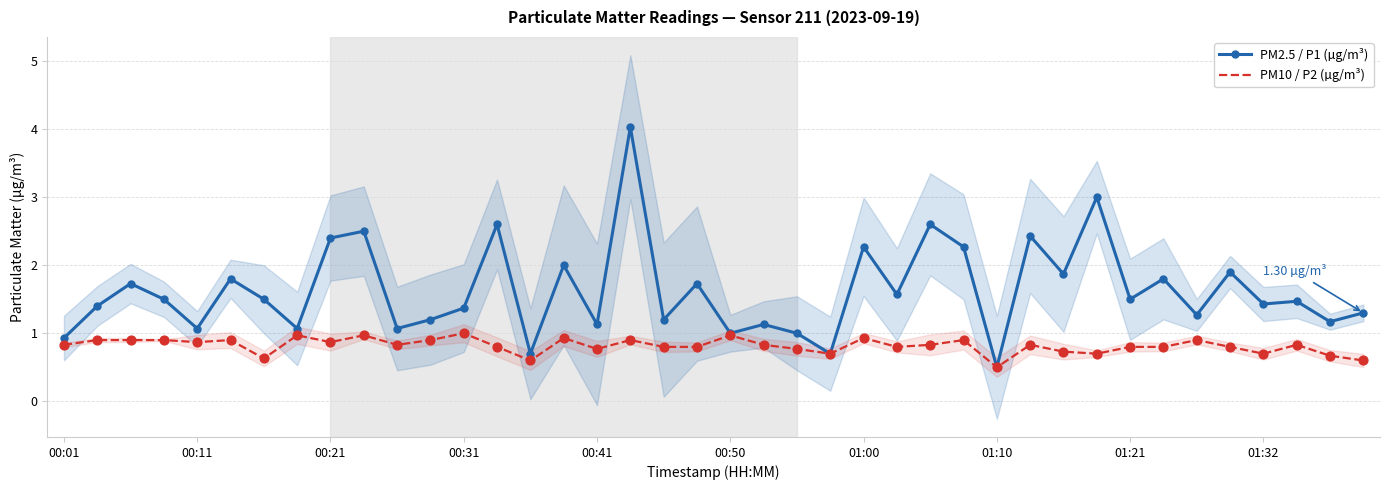

Is the value of PM2.5 / P1 (µg/m³) at 10 greater than the value of PM10 / P2 (µg/m³) at 21?

Yes